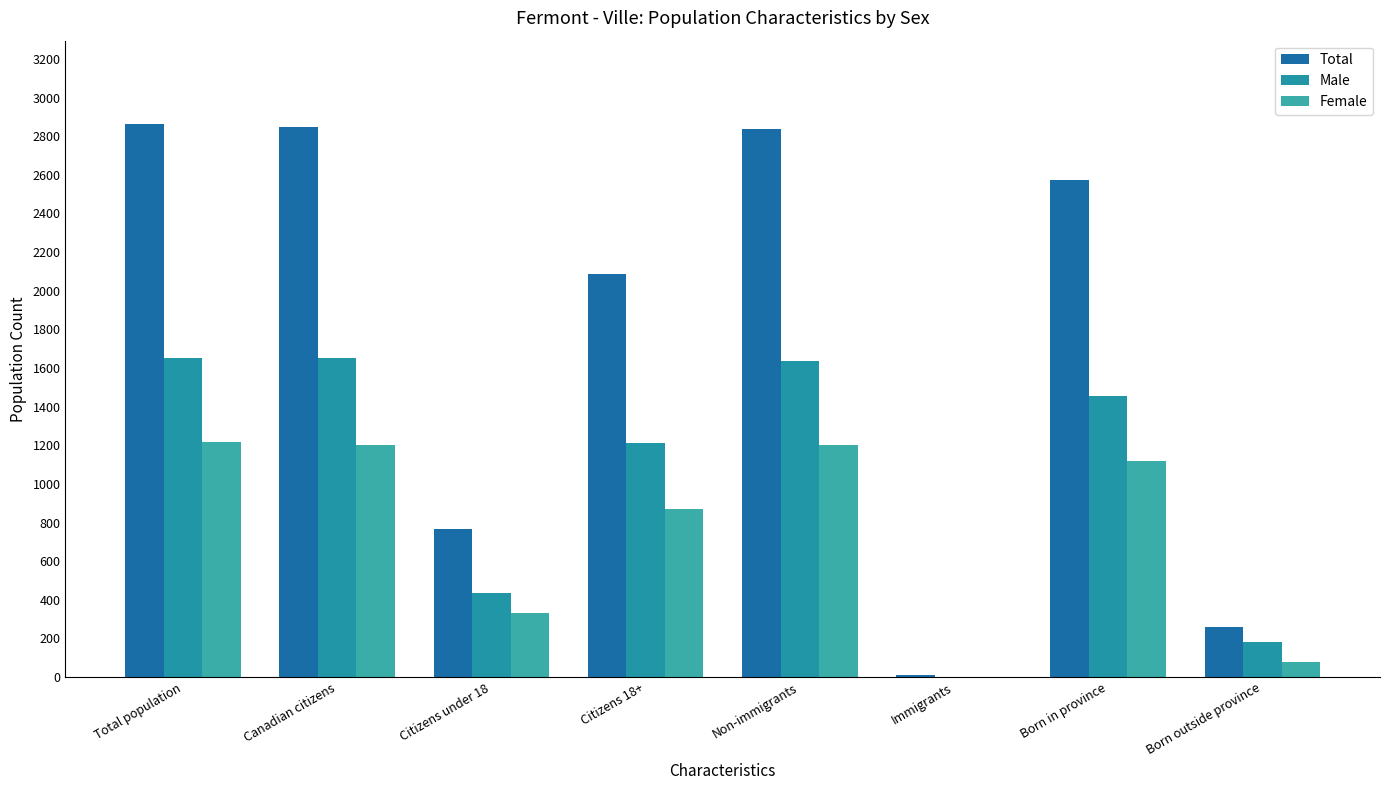

Is the value of Male at Total population greater than the value of Female at Non-immigrants?

Yes